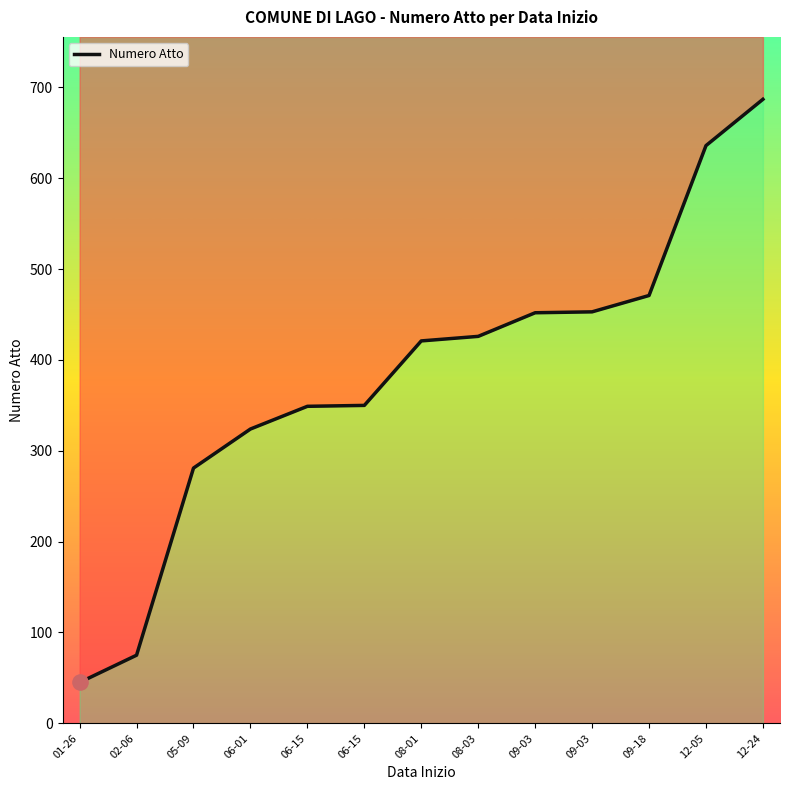

Which has a higher value, 05-09 or 08-03?

08-03